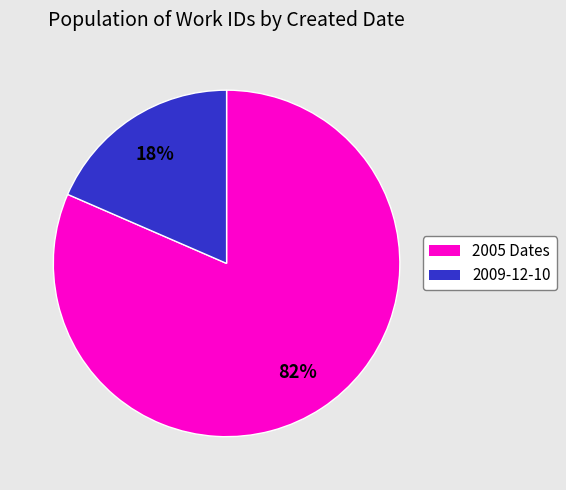

Is there a majority slice in this chart?

Yes